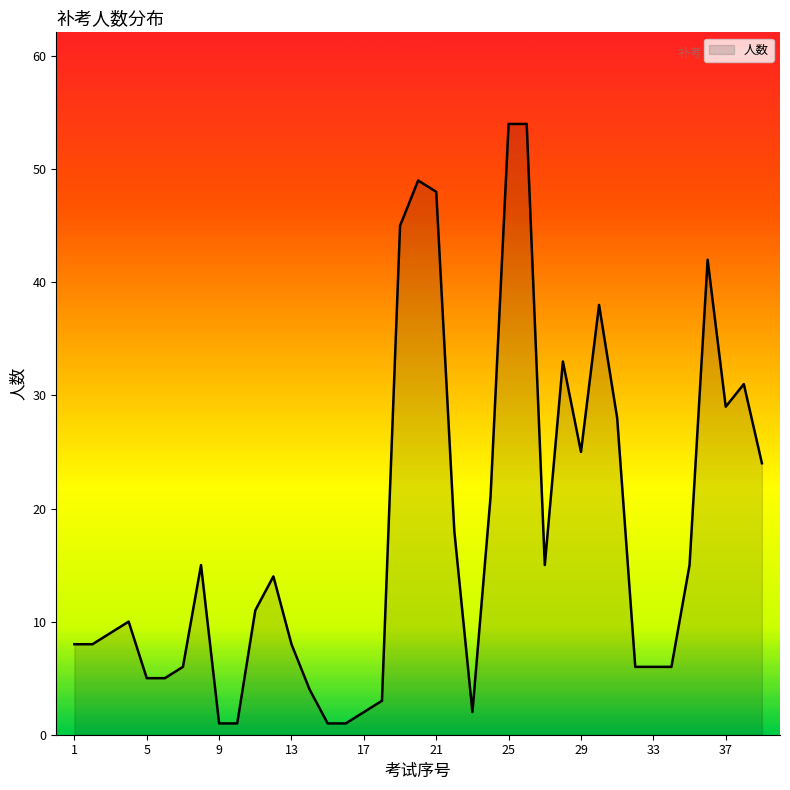

What is the sum of all values?

701